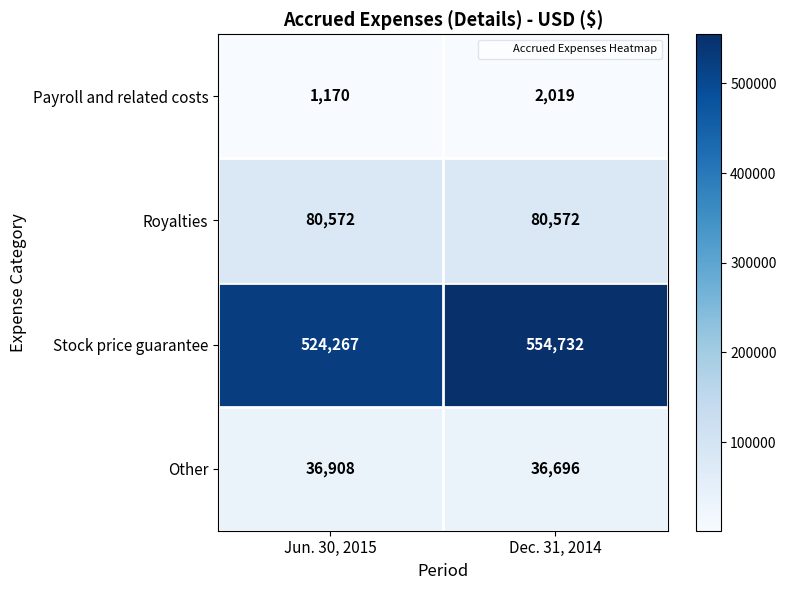

Between Jun. 30, 2015 and Dec. 31, 2014, which series saw the biggest shift?

Stock price guarantee